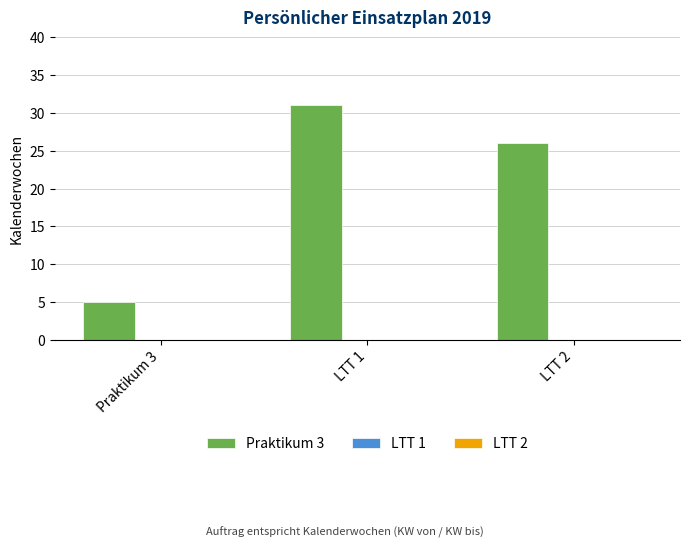

Reading left to right, extract all data points from this chart.

5	31	26